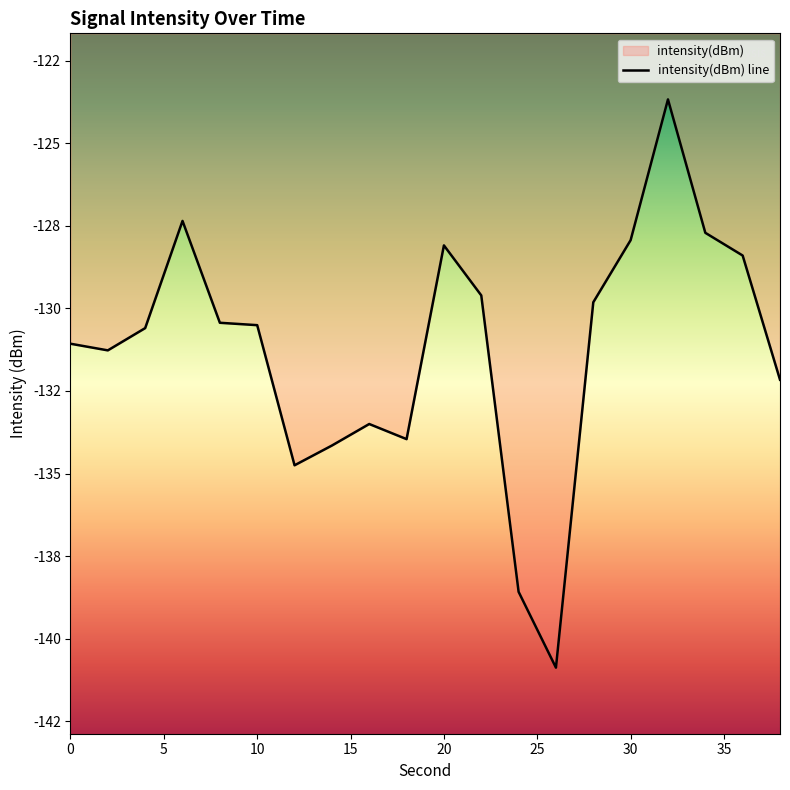

What is the smallest value displayed?

-140.9